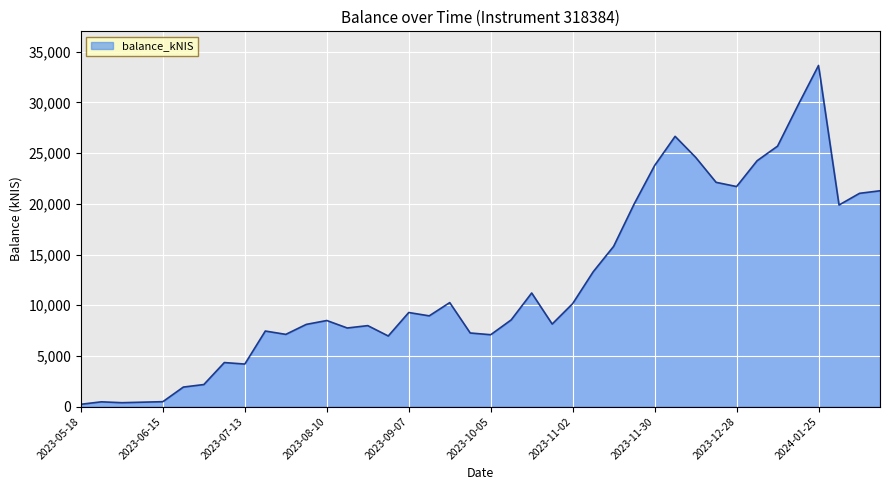

What is the difference between the maximum and minimum values?

33426.1